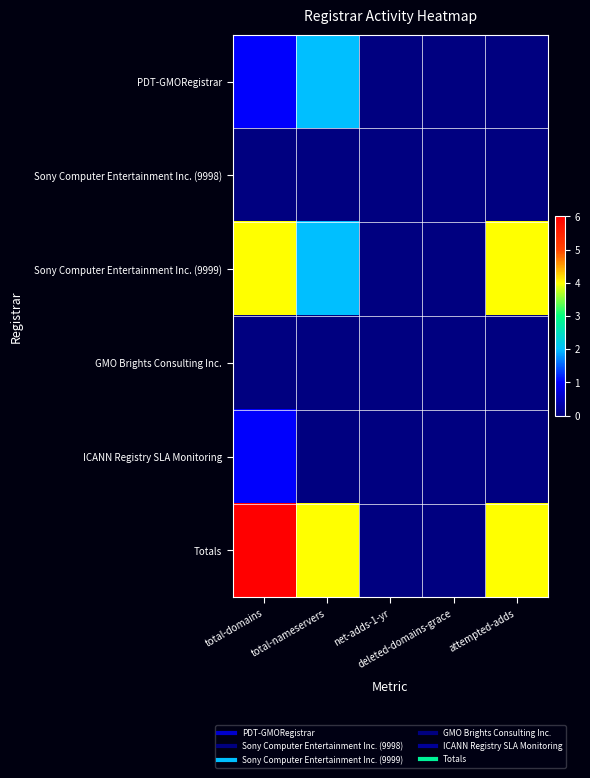

Which label corresponds to the smallest value in the chart?

net-adds-1-yr